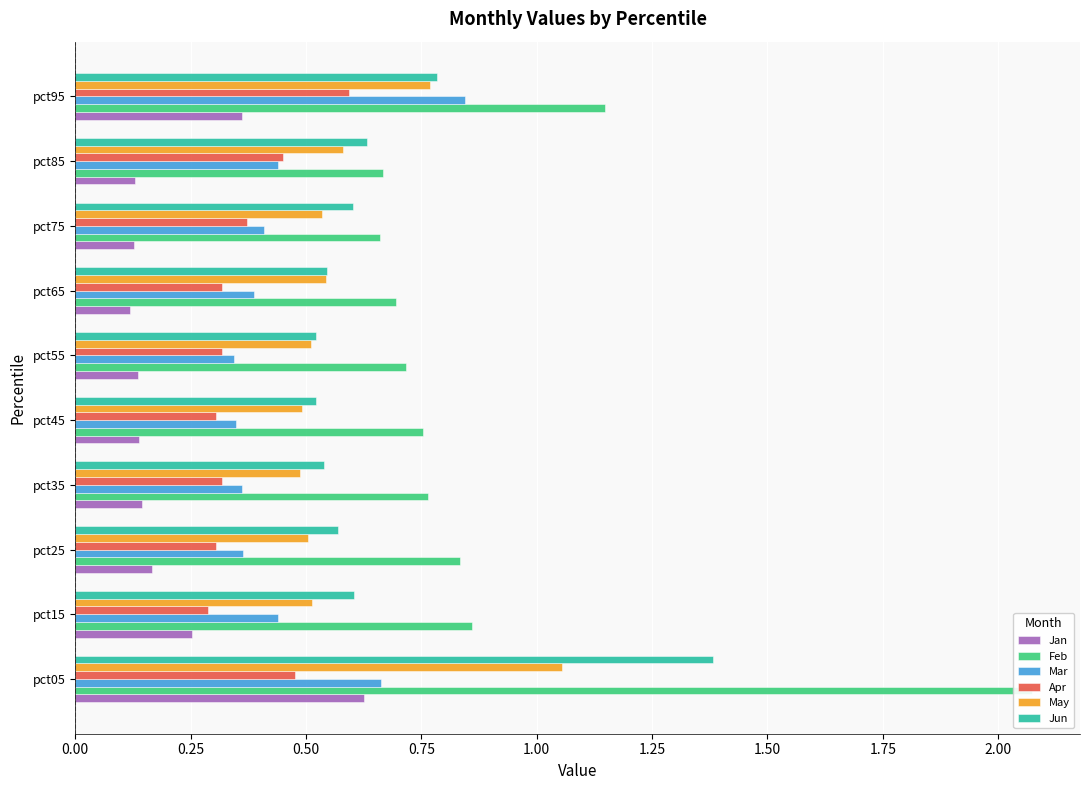

Which series changed the most between pct05 and pct65?

Feb